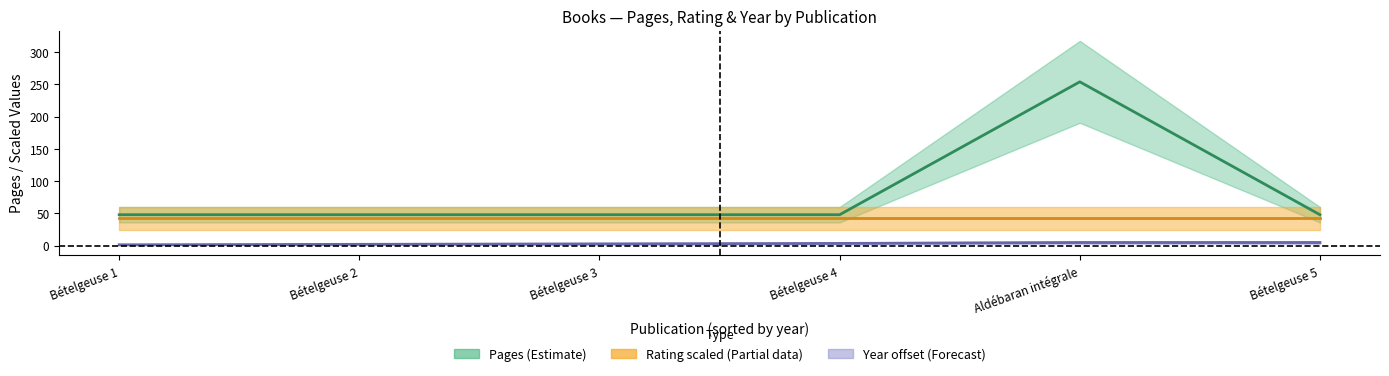

Which series has the widest spread of values?

Pages (center)